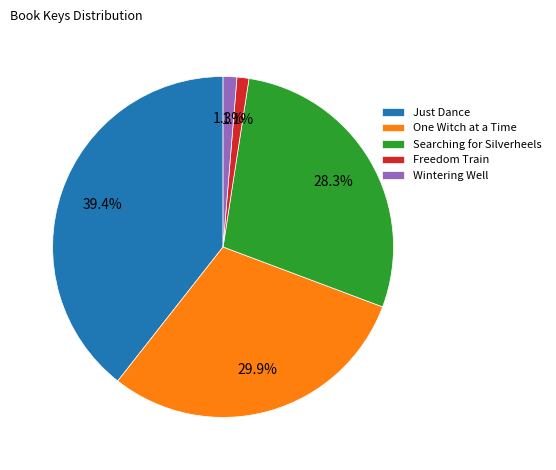

The Freedom Train slice represents 1% of the pie. True or false?

True